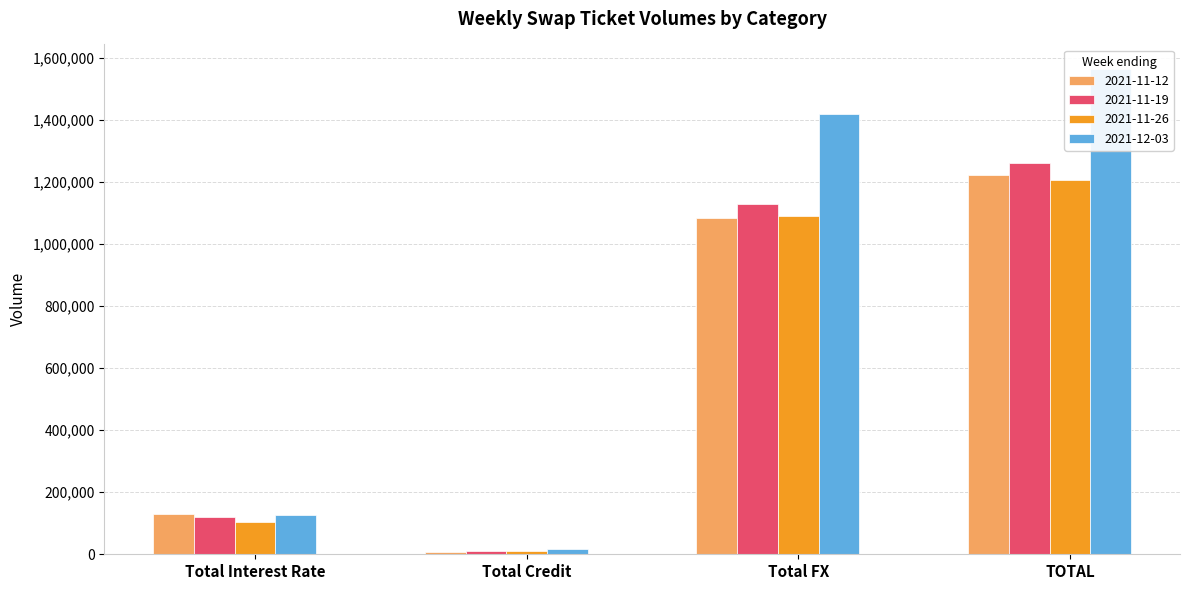

The value of 2021-11-26 at Total FX is 1091322. True or false?

True